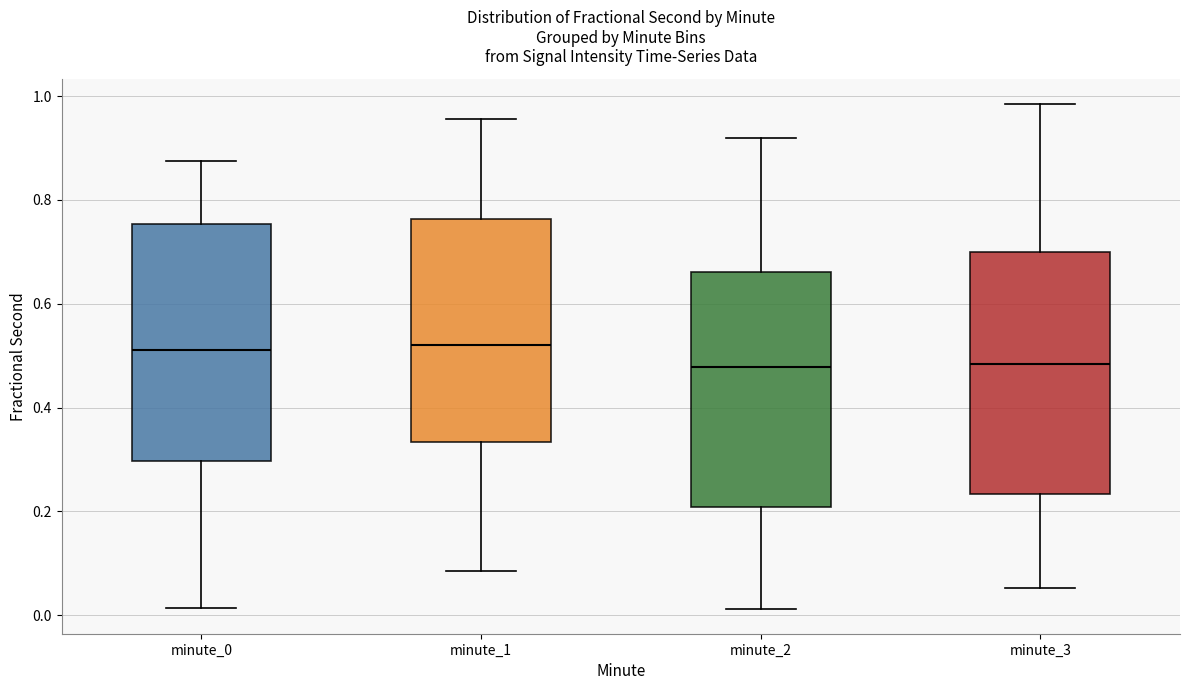

Where is the upper edge of the box for minute_1 on the y-axis? The values are not printed on the chart, so give them approximately, as read against the axis.

0.76